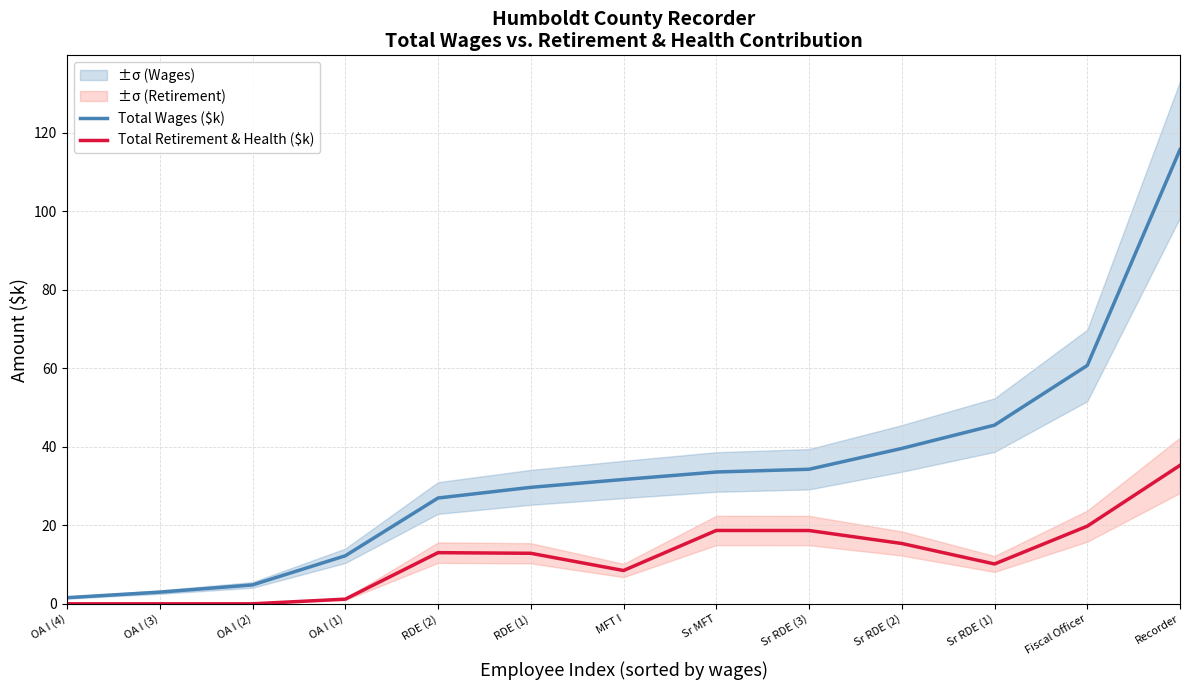

At how many categories does at least one series exceed 82?

1